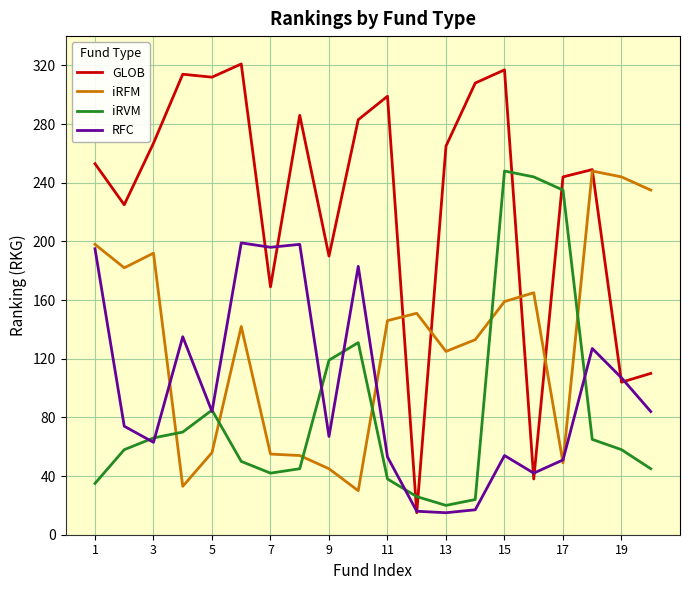

What is the lowest value of the GLOB series?

15